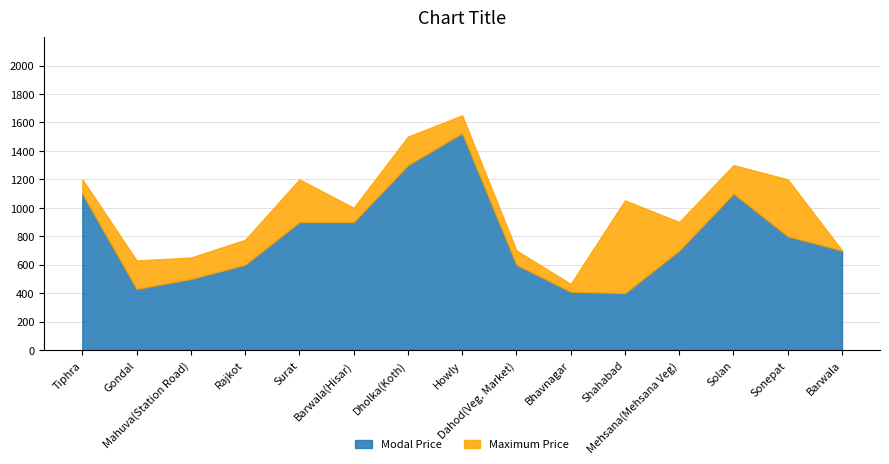

What is the label of the 9th point from the left?

Dahod(Veg. Market)